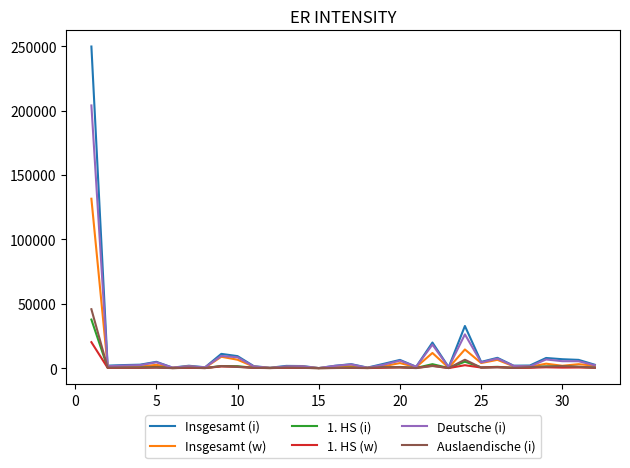

What is the maximum value for Auslaendische (i)?

45752